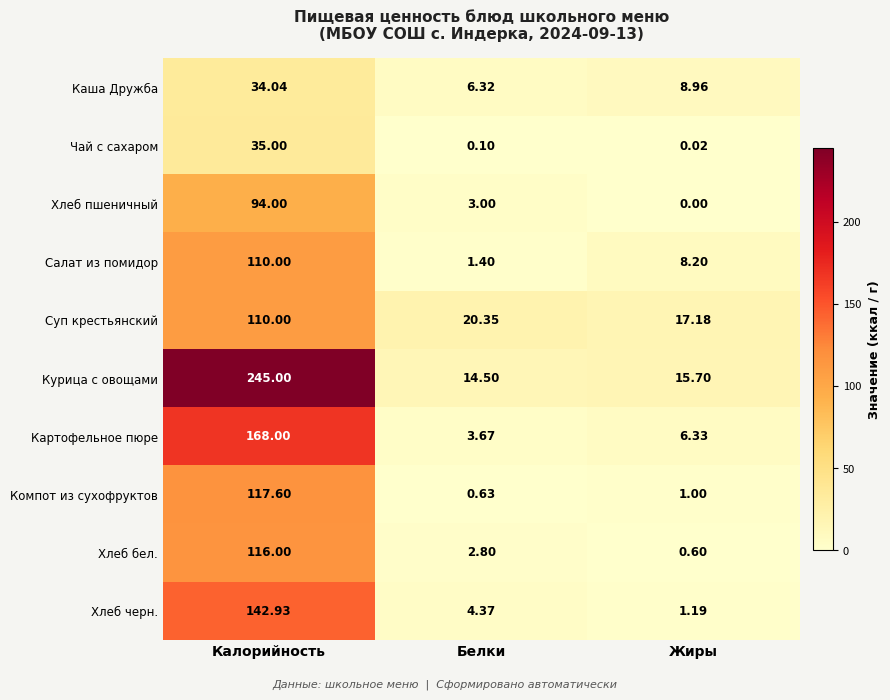

Which series has the widest spread of values?

Курица с овощами